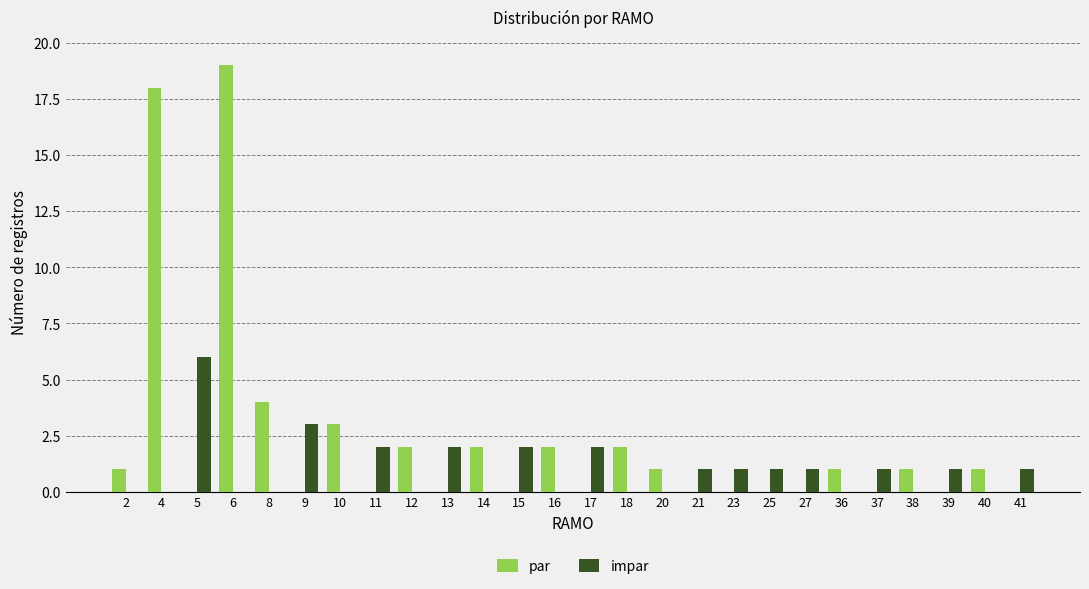

At which category does the chart reach its peak across all series?

6